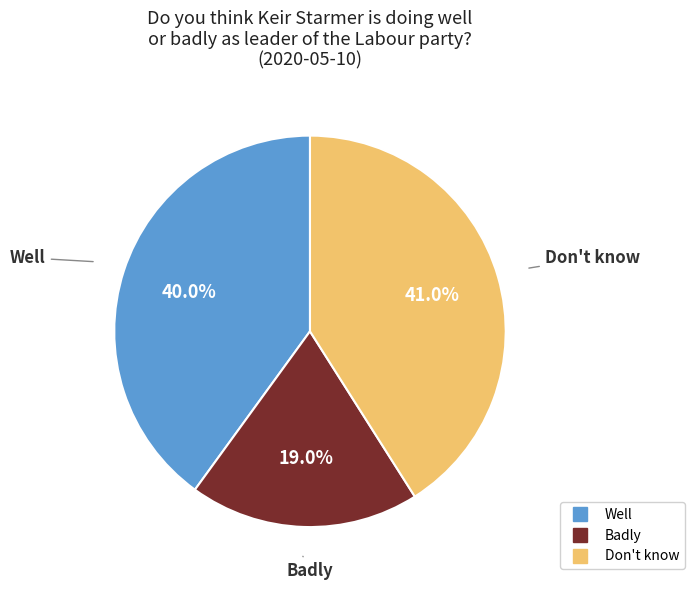

Which category has the biggest portion of the pie?

Don't know